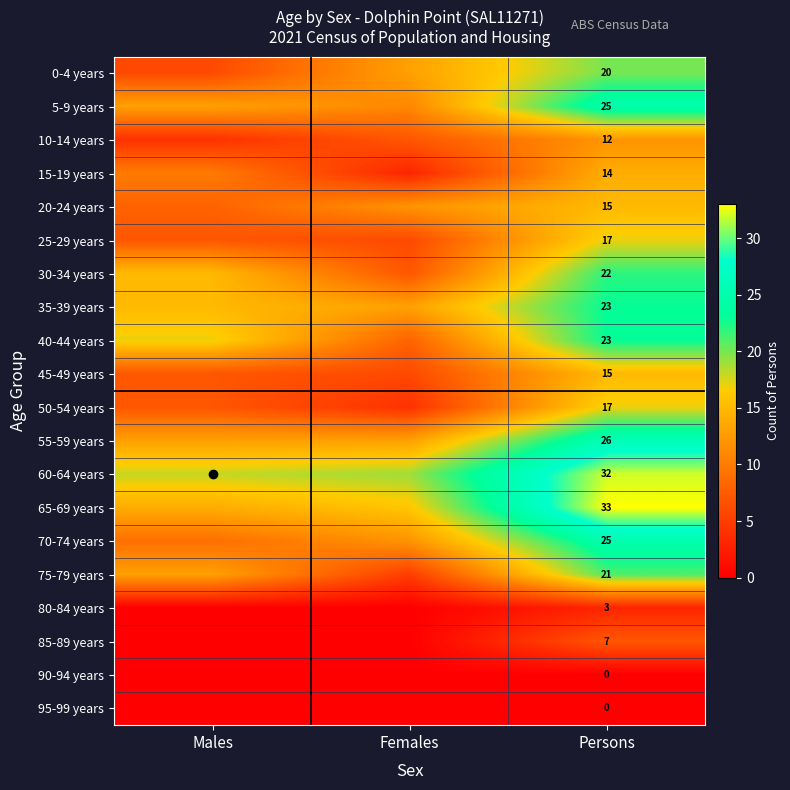

What is the total value across all series at Persons?

350